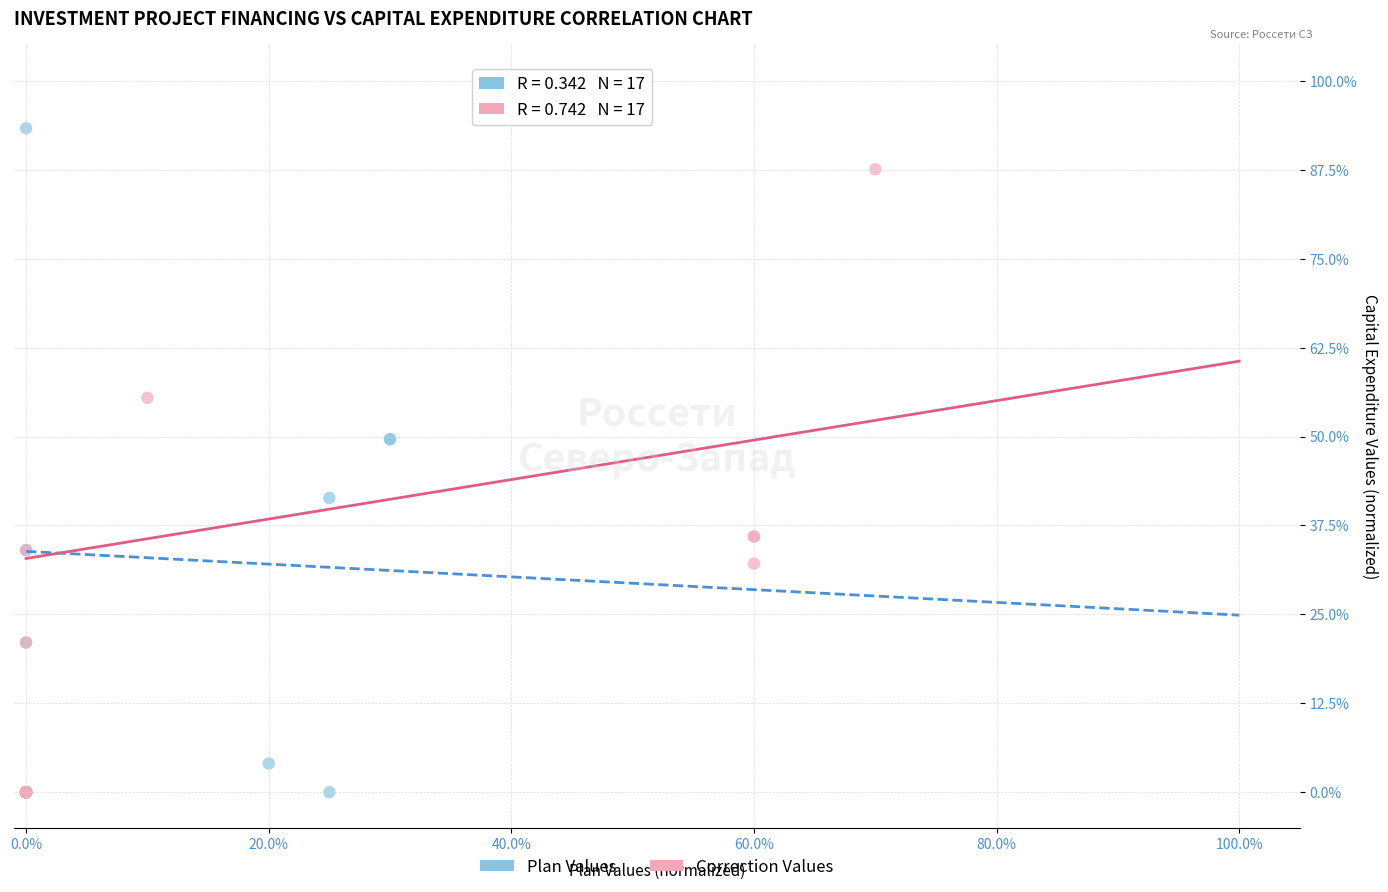

What are all the series names shown in the legend?

Plan Values, Correction Values